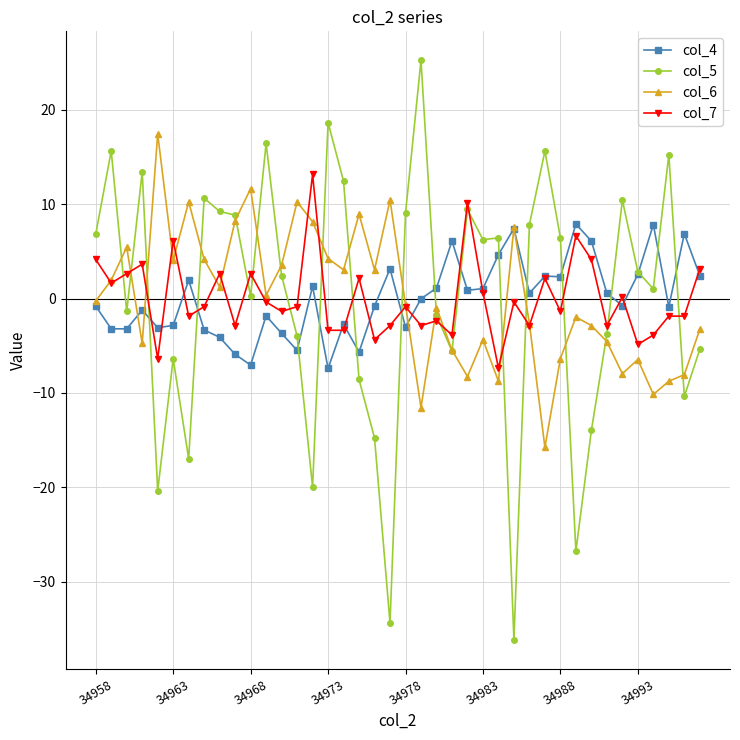

How many categories are shown in the chart?

40